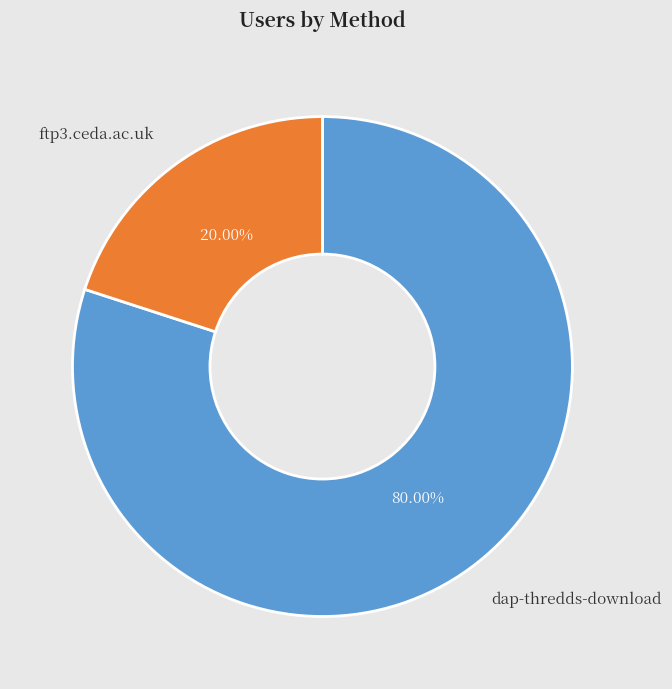

Is there a majority slice in this chart?

Yes